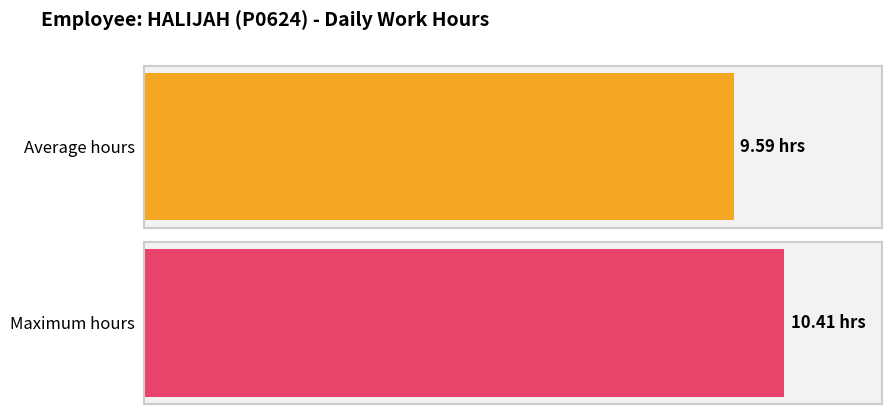

Is it true that the value at 24-Sat is 4.7?

False